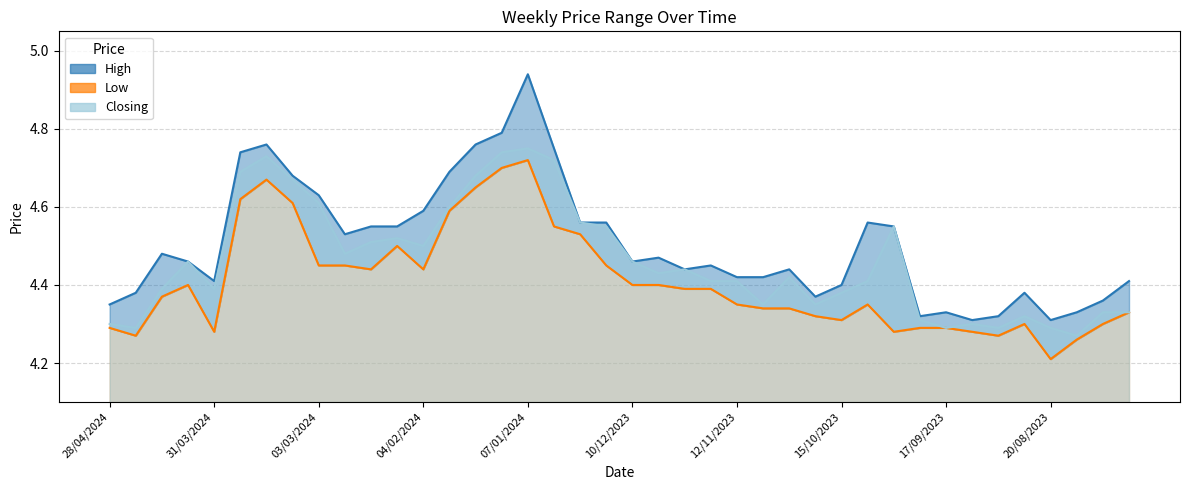

What is the highest value of the Low Line series?

4.7